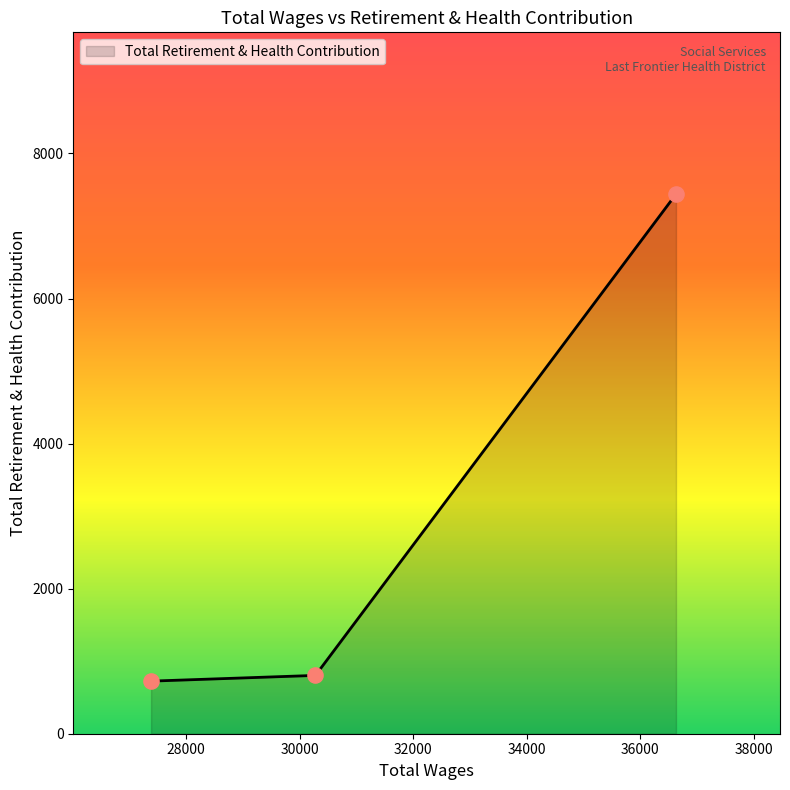

What is the smallest value displayed?

725